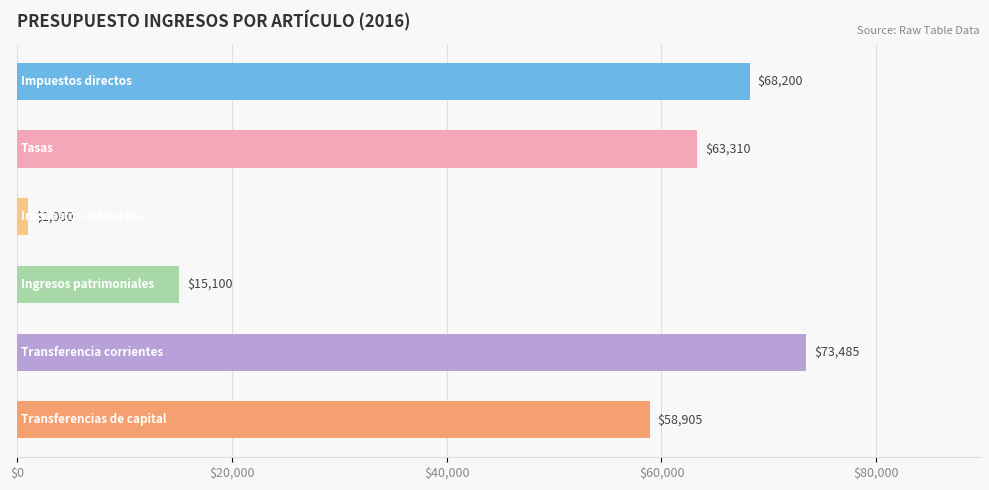

What is the value of the 5th bar from the left?

73485